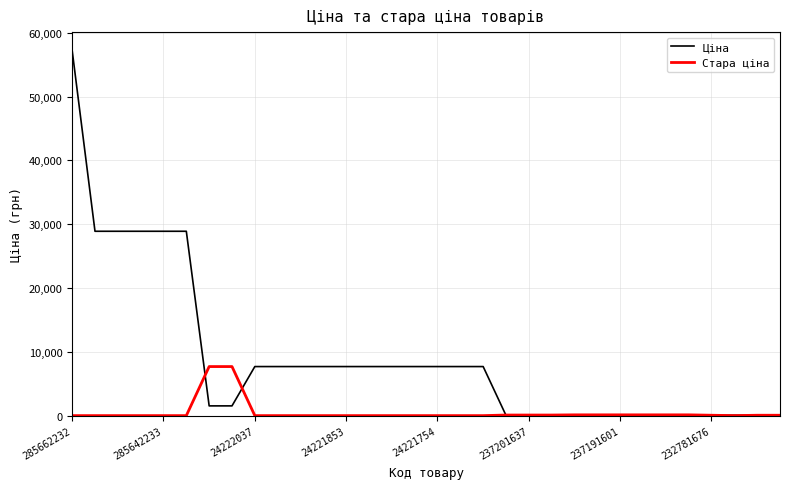

What is the maximum value shown in the chart?

57235.5